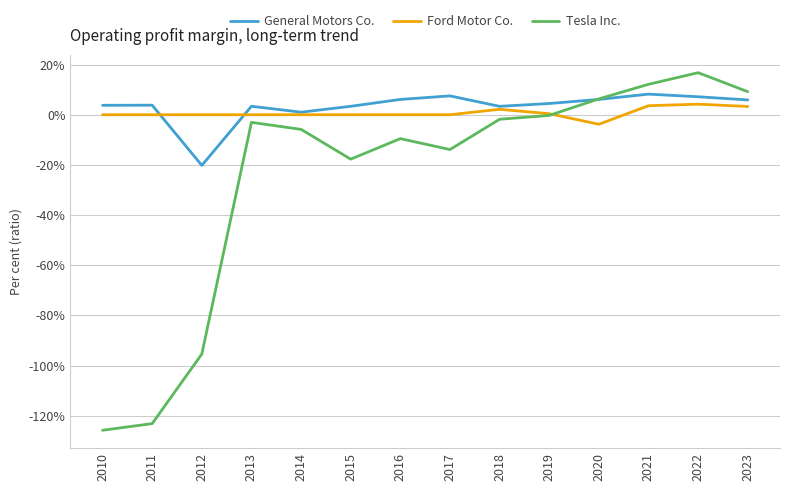

What are all the series names shown in the legend?

General Motors Co., Ford Motor Co., Tesla Inc.